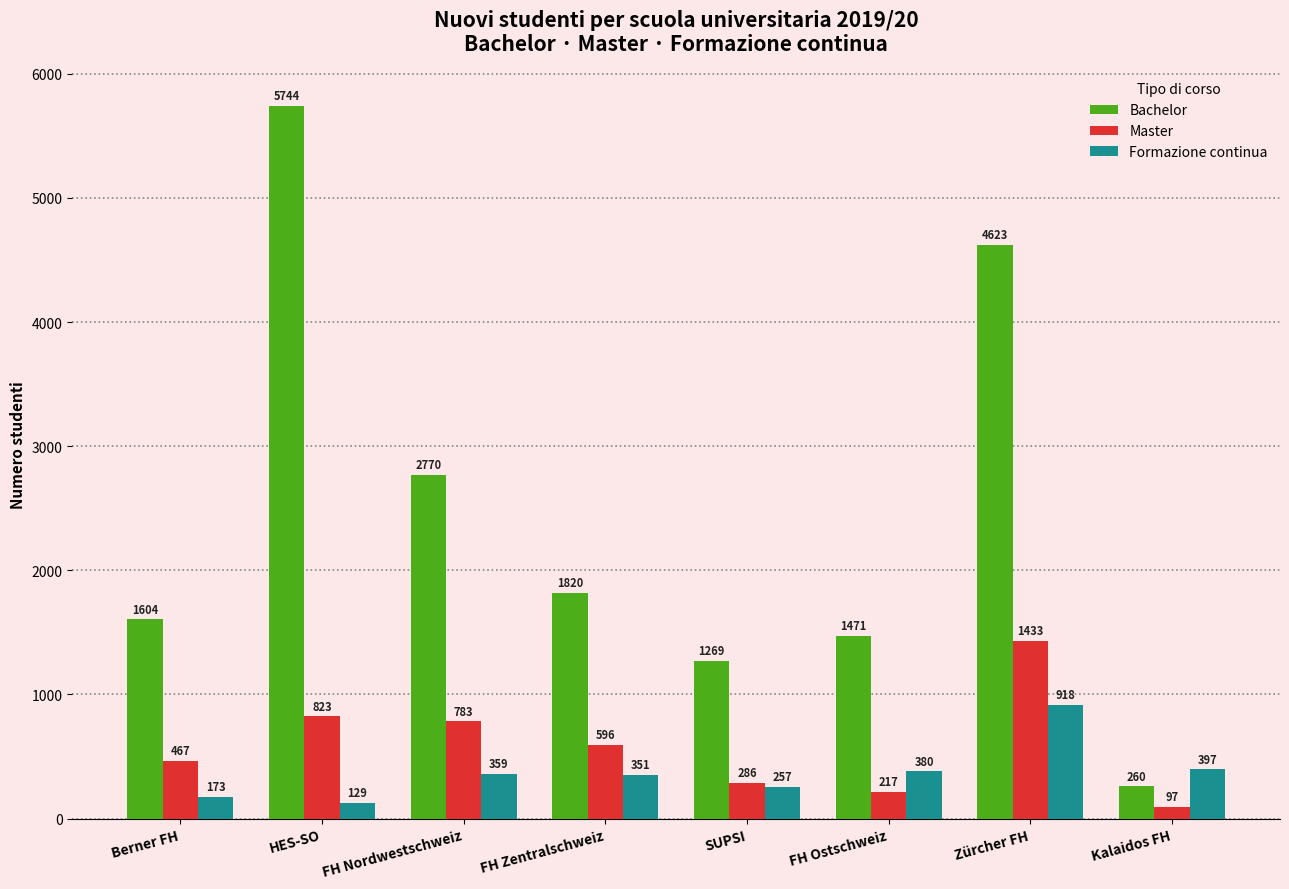

Which series has the widest spread of values?

Bachelor